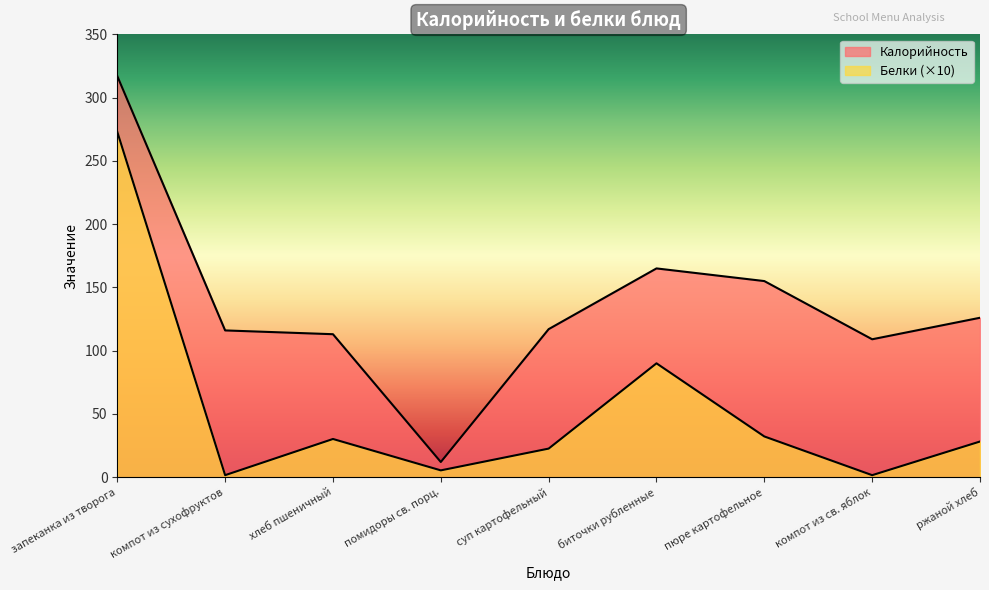

What is the value of the Калорийность point at the 1st from the left?

317.0